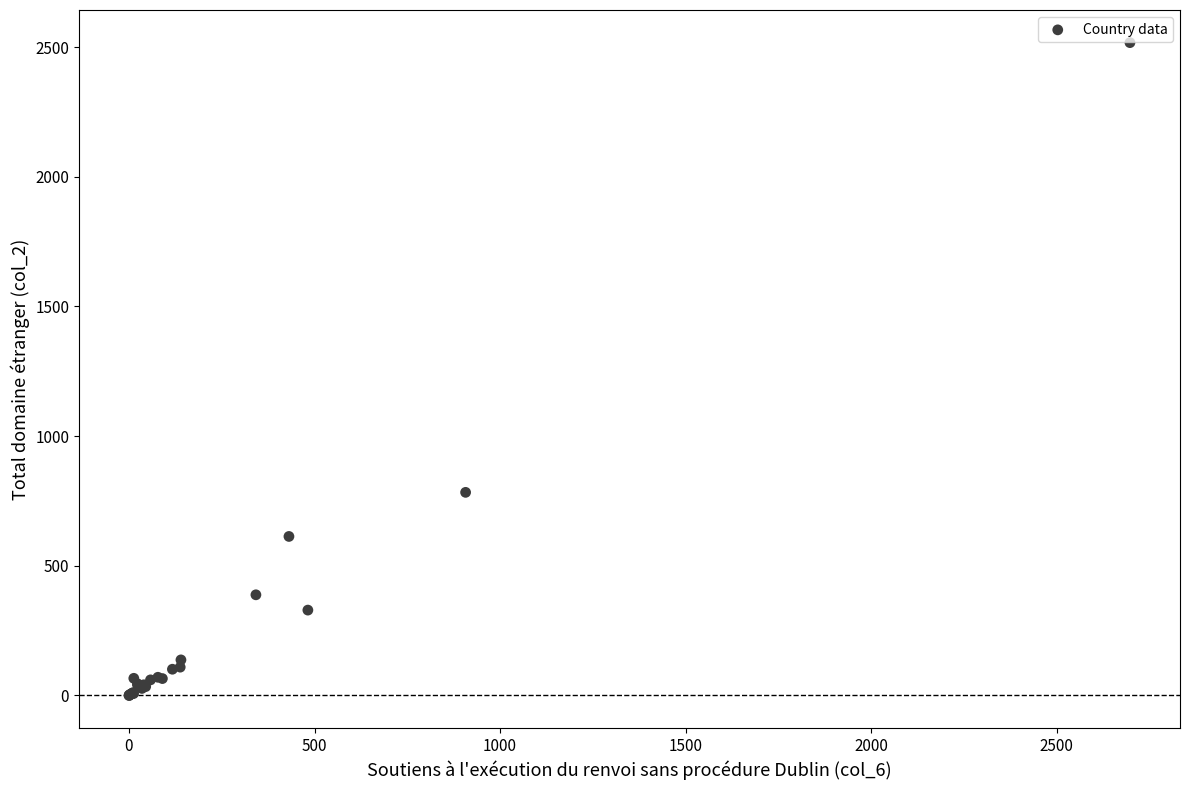

What Y value in the scatter plot is closest to 1258?

783